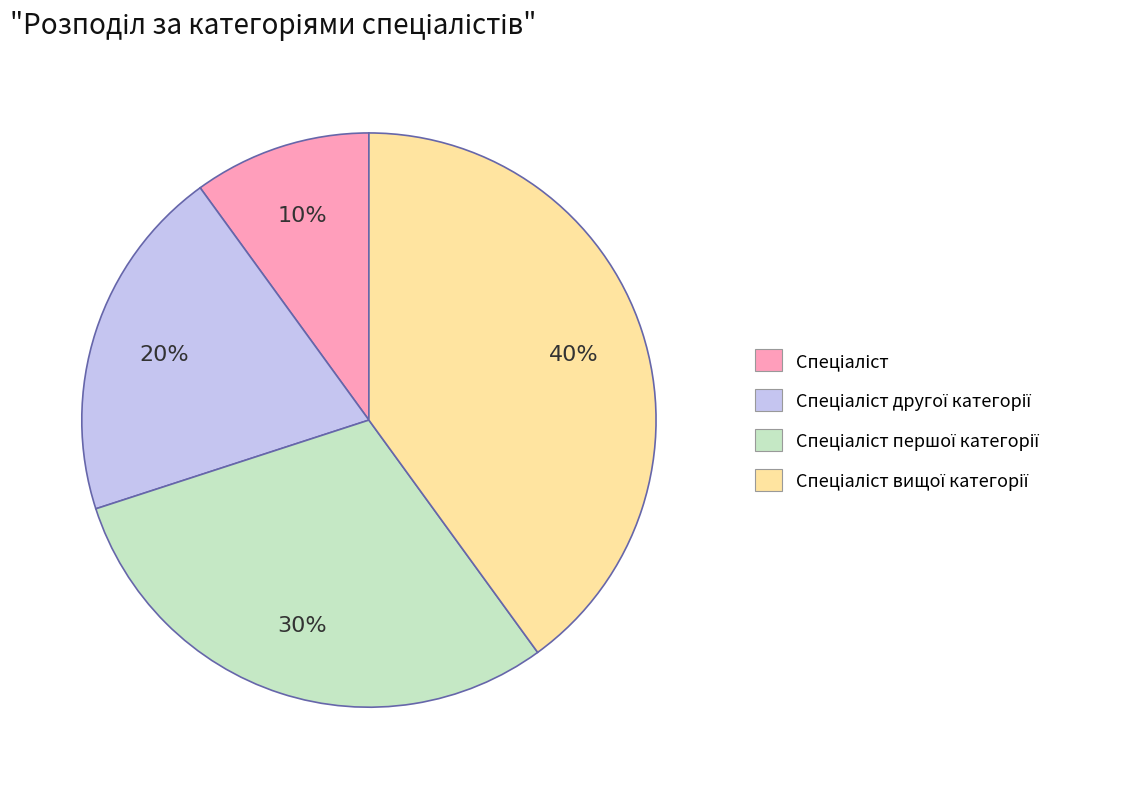

To the nearest percent, what is the average slice percentage?

25%